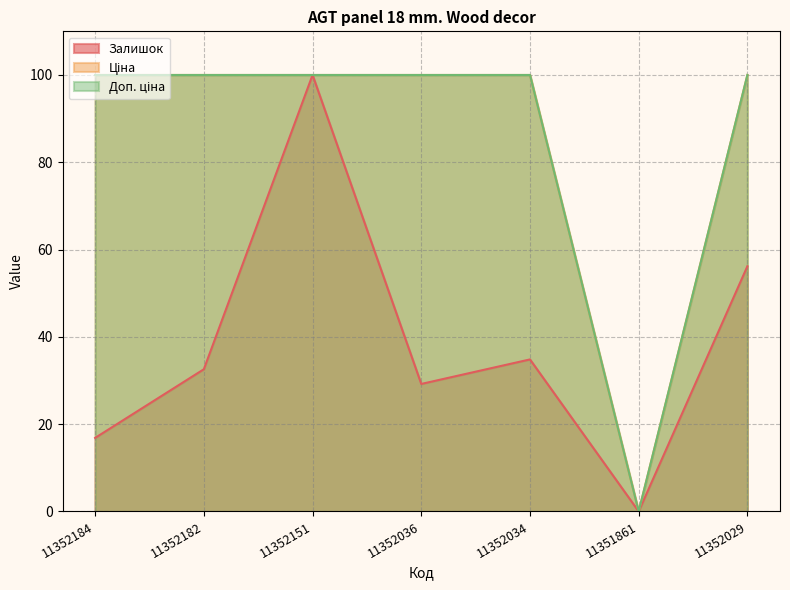

Is it true that Залишок equals 100.0 at 11352151?

True